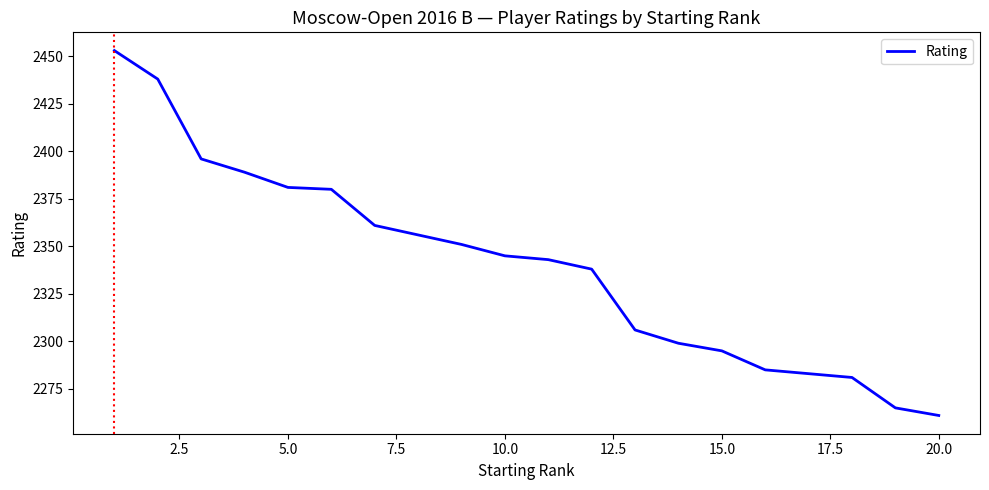

How many values are below 2345?

10